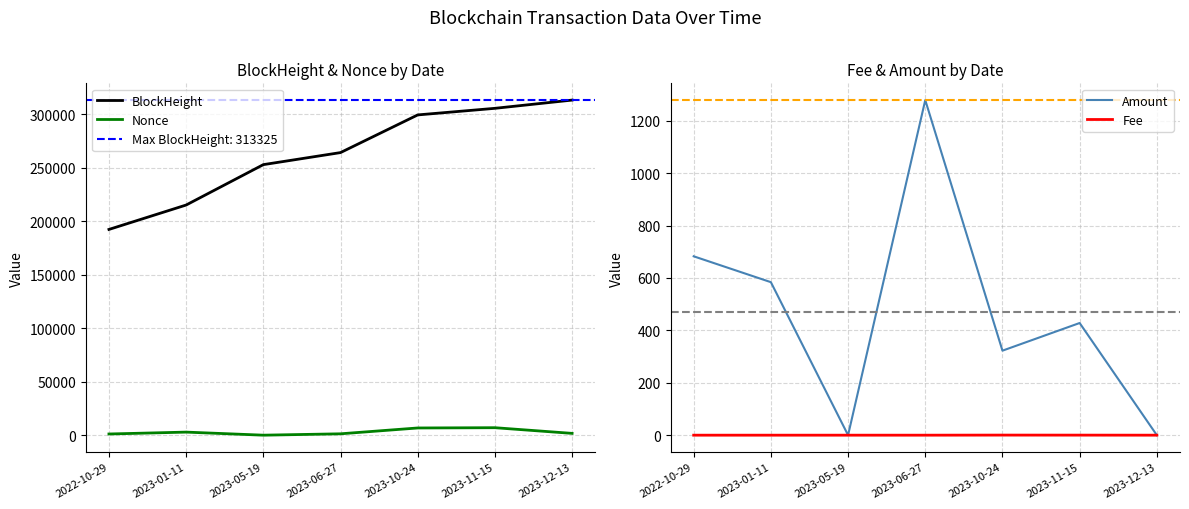

True or false: BlockHeight has more than 0 points higher than both neighbors.

False